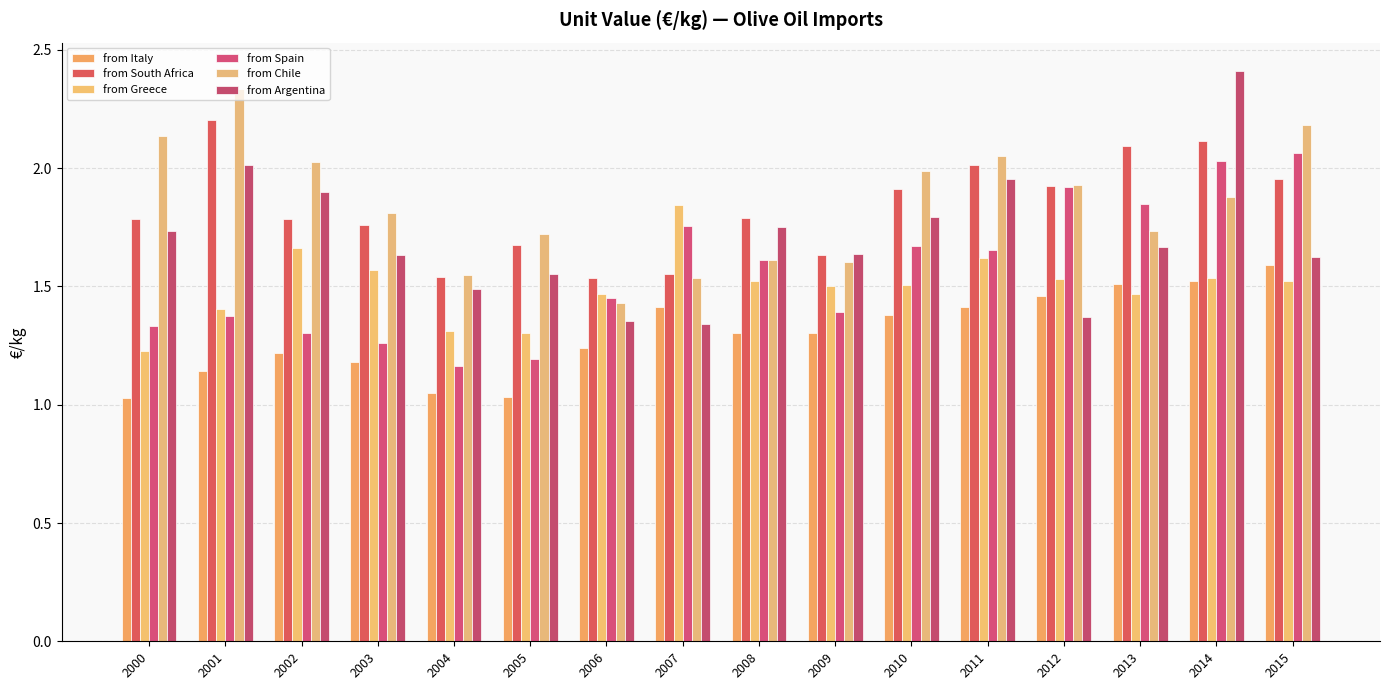

At how many categories does at least one series exceed 1?

16